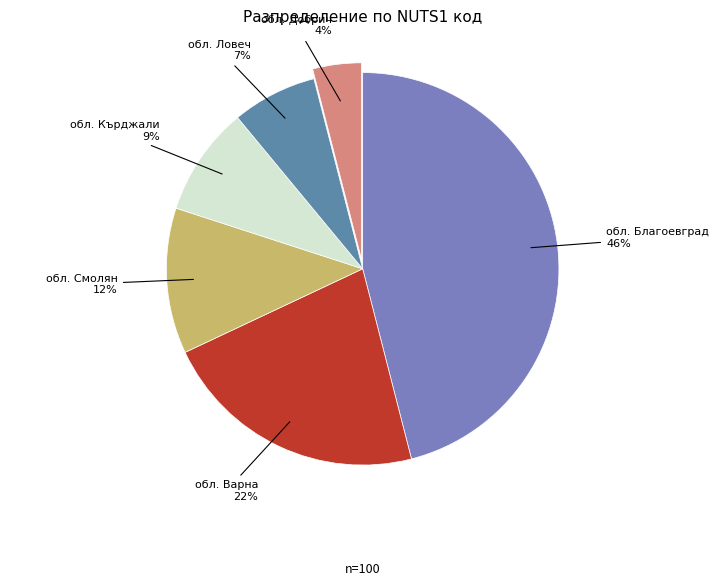

Combined, do обл. Ловеч and обл. Благоевград account for over 50%?

Yes